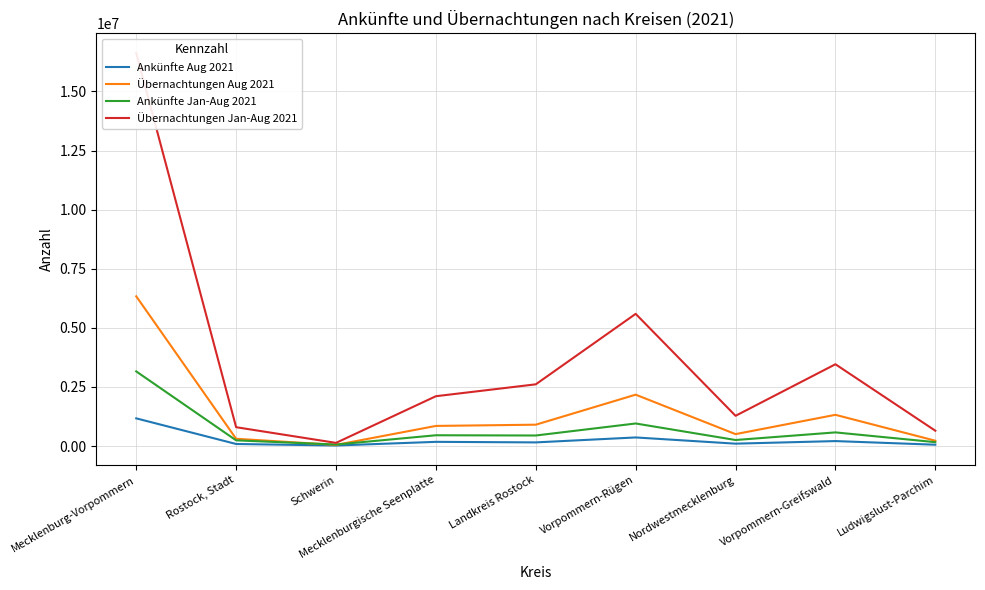

The Ankünfte Aug 2021 series shows 363423 at Vorpommern-Rügen. True or false?

True